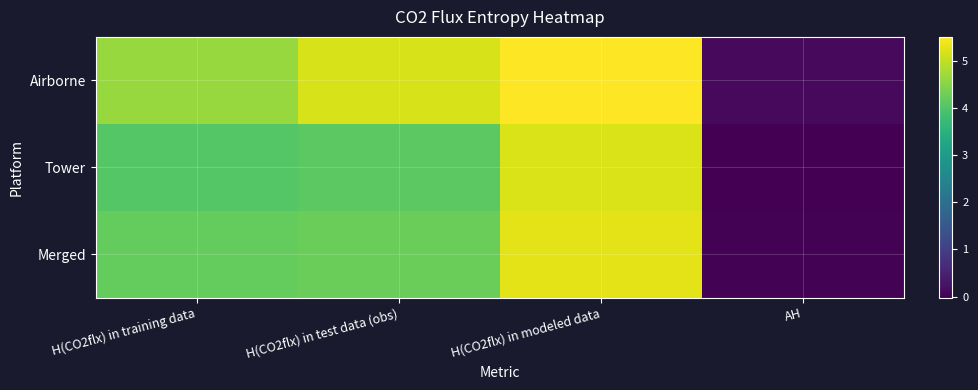

Which has a higher value, H(CO2flx) in modeled data or H(CO2flx) in training data?

H(CO2flx) in modeled data